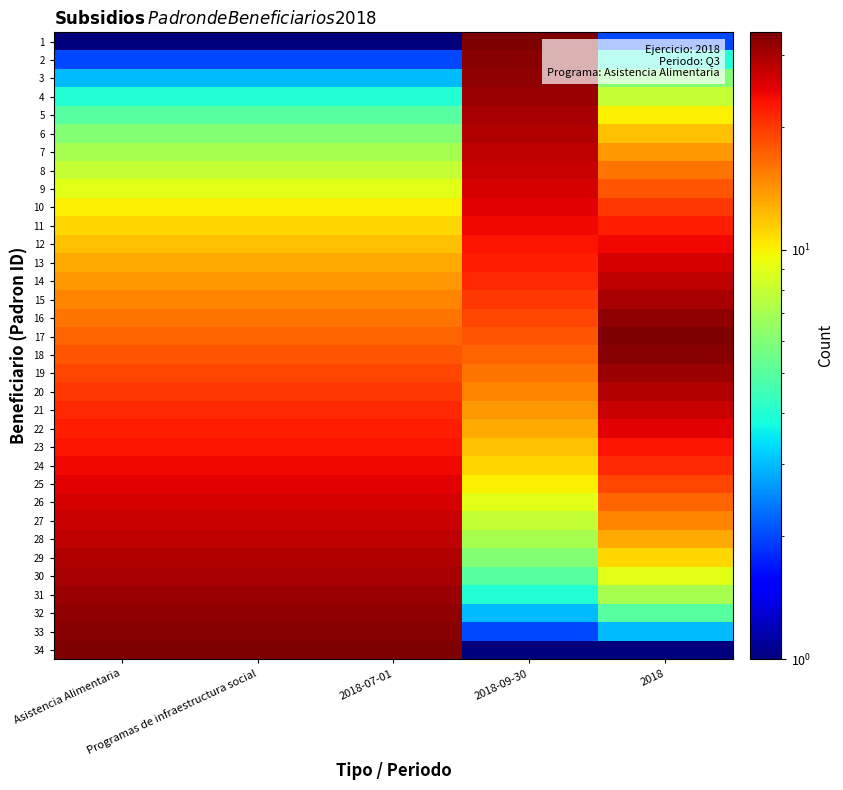

Reading left to right, list all the values displayed in this chart.

1: Asistencia Alimentaria=1	Programas de infraestructura social=1	2018-07-01=1	2018-09-30=34	2018=2
2: Asistencia Alimentaria=2	Programas de infraestructura social=2	2018-07-01=2	2018-09-30=33	2018=4
3: Asistencia Alimentaria=3	Programas de infraestructura social=3	2018-07-01=3	2018-09-30=32	2018=6
4: Asistencia Alimentaria=4	Programas de infraestructura social=4	2018-07-01=4	2018-09-30=31	2018=8
5: Asistencia Alimentaria=5	Programas de infraestructura social=5	2018-07-01=5	2018-09-30=30	2018=10
6: Asistencia Alimentaria=6	Programas de infraestructura social=6	2018-07-01=6	2018-09-30=29	2018=12
7: Asistencia Alimentaria=7	Programas de infraestructura social=7	2018-07-01=7	2018-09-30=28	2018=14
8: Asistencia Alimentaria=8	Programas de infraestructura social=8	2018-07-01=8	2018-09-30=27	2018=16
9: Asistencia Alimentaria=9	Programas de infraestructura social=9	2018-07-01=9	2018-09-30=26	2018=18
10: Asistencia Alimentaria=10	Programas de infraestructura social=10	2018-07-01=10	2018-09-30=25	2018=20
11: Asistencia Alimentaria=11	Programas de infraestructura social=11	2018-07-01=11	2018-09-30=24	2018=22
12: Asistencia Alimentaria=12	Programas de infraestructura social=12	2018-07-01=12	2018-09-30=23	2018=24
13: Asistencia Alimentaria=13	Programas de infraestructura social=13	2018-07-01=13	2018-09-30=22	2018=26
14: Asistencia Alimentaria=14	Programas de infraestructura social=14	2018-07-01=14	2018-09-30=21	2018=28
15: Asistencia Alimentaria=15	Programas de infraestructura social=15	2018-07-01=15	2018-09-30=20	2018=30
16: Asistencia Alimentaria=16	Programas de infraestructura social=16	2018-07-01=16	2018-09-30=19	2018=32
17: Asistencia Alimentaria=17	Programas de infraestructura social=17	2018-07-01=17	2018-09-30=18	2018=34
18: Asistencia Alimentaria=18	Programas de infraestructura social=18	2018-07-01=18	2018-09-30=17	2018=33
19: Asistencia Alimentaria=19	Programas de infraestructura social=19	2018-07-01=19	2018-09-30=16	2018=31
20: Asistencia Alimentaria=20	Programas de infraestructura social=20	2018-07-01=20	2018-09-30=15	2018=29
21: Asistencia Alimentaria=21	Programas de infraestructura social=21	2018-07-01=21	2018-09-30=14	2018=27
22: Asistencia Alimentaria=22	Programas de infraestructura social=22	2018-07-01=22	2018-09-30=13	2018=25
23: Asistencia Alimentaria=23	Programas de infraestructura social=23	2018-07-01=23	2018-09-30=12	2018=23
24: Asistencia Alimentaria=24	Programas de infraestructura social=24	2018-07-01=24	2018-09-30=11	2018=21
25: Asistencia Alimentaria=25	Programas de infraestructura social=25	2018-07-01=25	2018-09-30=10	2018=19
26: Asistencia Alimentaria=26	Programas de infraestructura social=26	2018-07-01=26	2018-09-30=9	2018=17
27: Asistencia Alimentaria=27	Programas de infraestructura social=27	2018-07-01=27	2018-09-30=8	2018=15
28: Asistencia Alimentaria=28	Programas de infraestructura social=28	2018-07-01=28	2018-09-30=7	2018=13
29: Asistencia Alimentaria=29	Programas de infraestructura social=29	2018-07-01=29	2018-09-30=6	2018=11
30: Asistencia Alimentaria=30	Programas de infraestructura social=30	2018-07-01=30	2018-09-30=5	2018=9
31: Asistencia Alimentaria=31	Programas de infraestructura social=31	2018-07-01=31	2018-09-30=4	2018=7
32: Asistencia Alimentaria=32	Programas de infraestructura social=32	2018-07-01=32	2018-09-30=3	2018=5
33: Asistencia Alimentaria=33	Programas de infraestructura social=33	2018-07-01=33	2018-09-30=2	2018=3
34: Asistencia Alimentaria=34	Programas de infraestructura social=34	2018-07-01=34	2018-09-30=1	2018=1